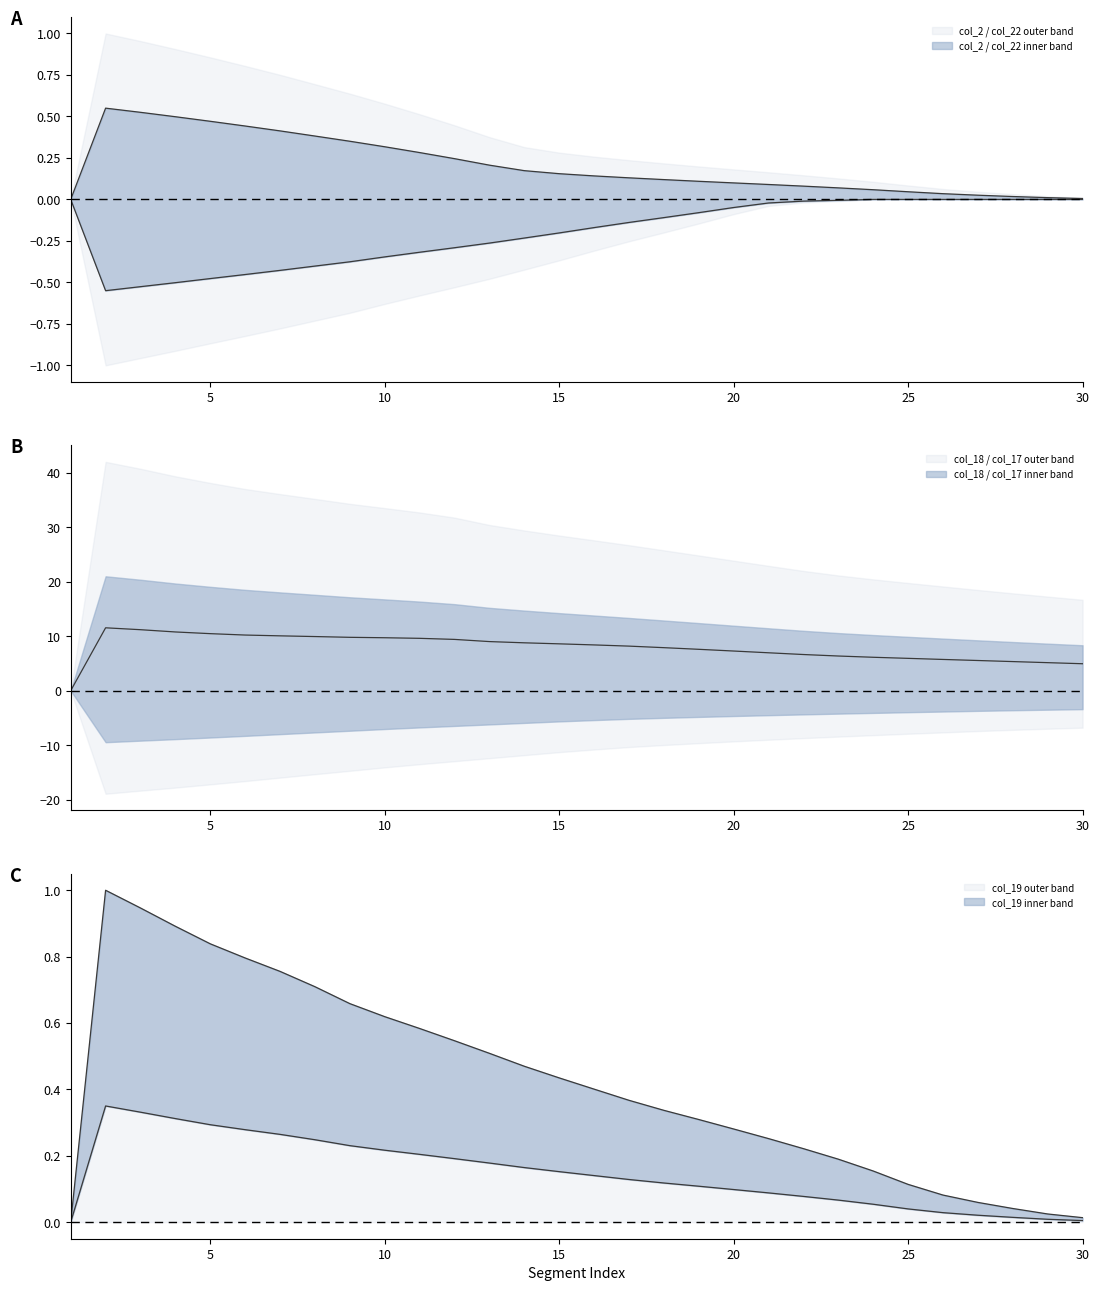

The value of col_19 outer band at 5 is 0.3. True or false?

False